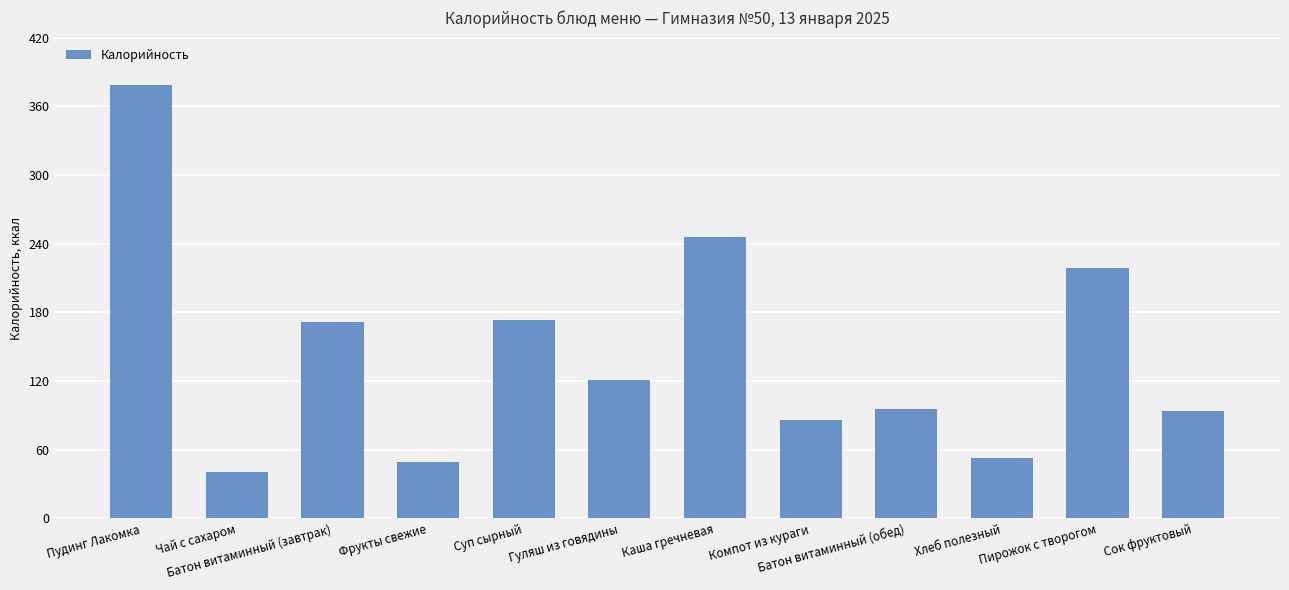

Which label corresponds to the largest value in the chart?

Пудинг Лакомка